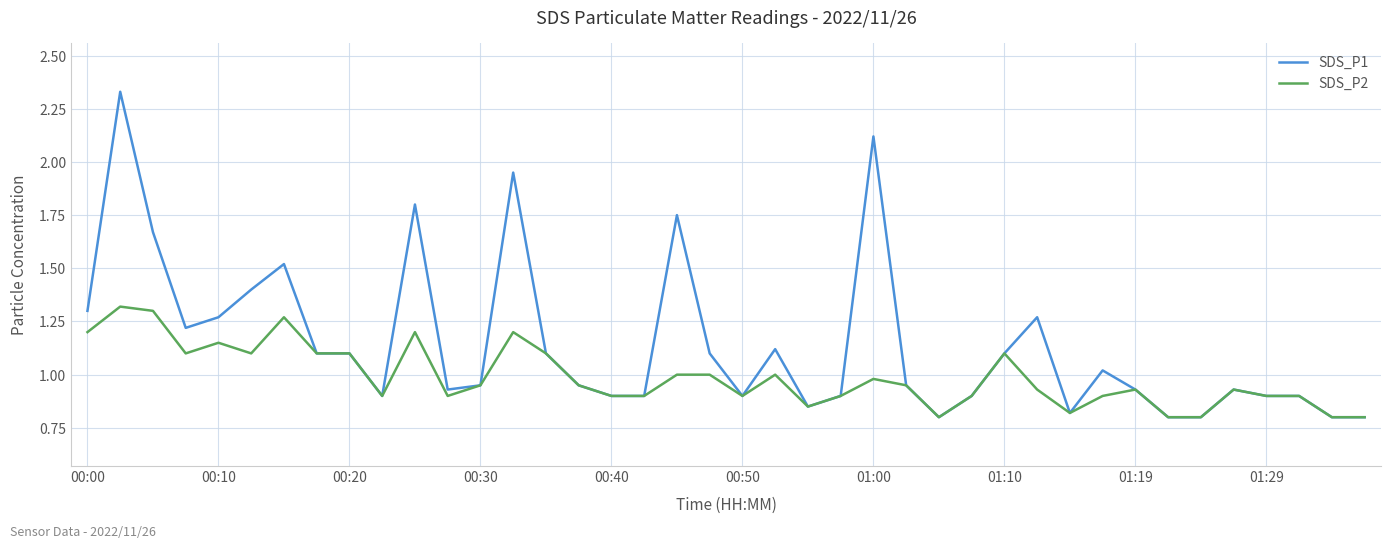

What is the difference between the maximum and minimum values in the SDS_P2 series?

0.5